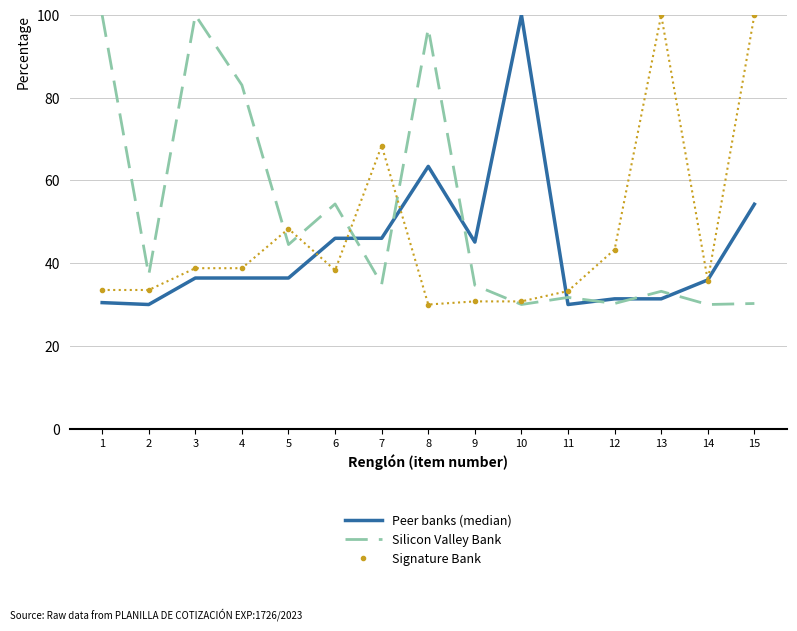

List the series in order of their overall mean, highest first.

Silicon Valley Bank, Signature Bank, Peer banks (median)